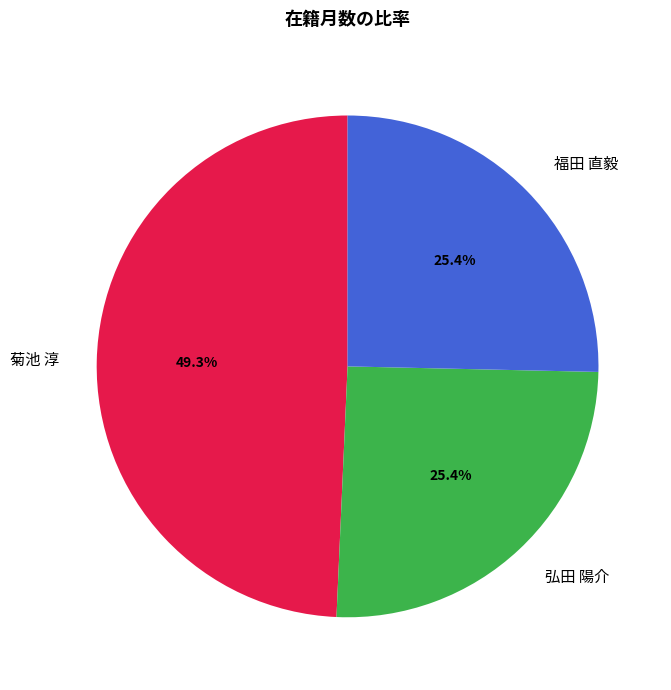

How many segments does this pie chart have?

3